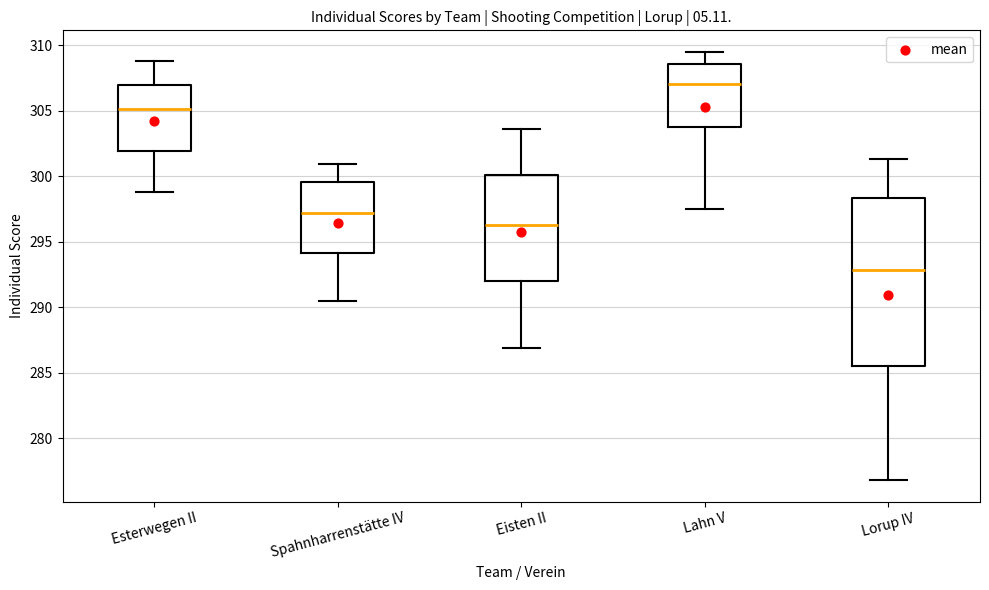

Where does the median line of the box for Lahn V sit on the y-axis? The values are not printed on the chart, so give them approximately, as read against the axis.

307.0